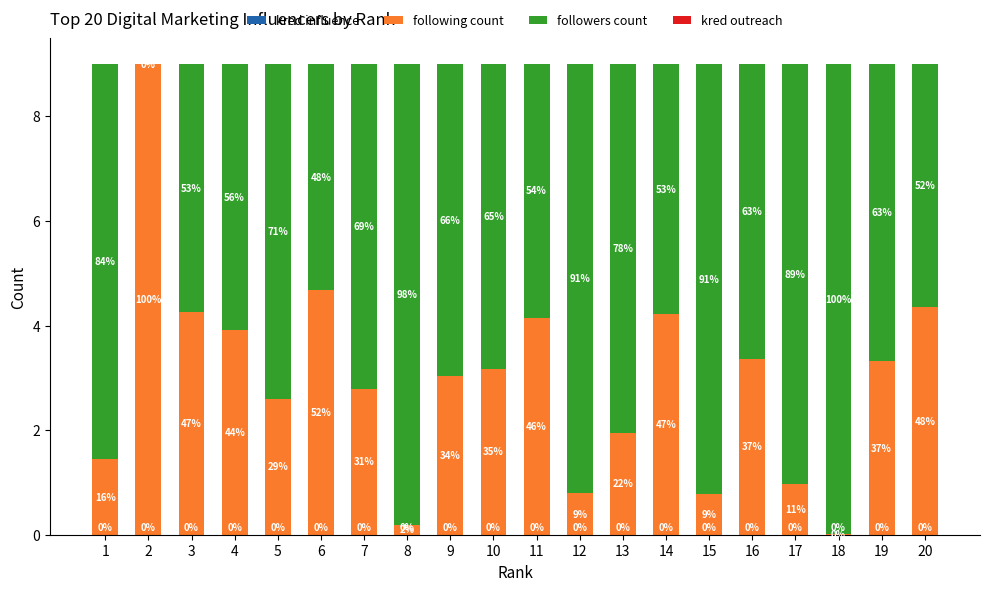

Does the chart contain stacked bars?

Yes